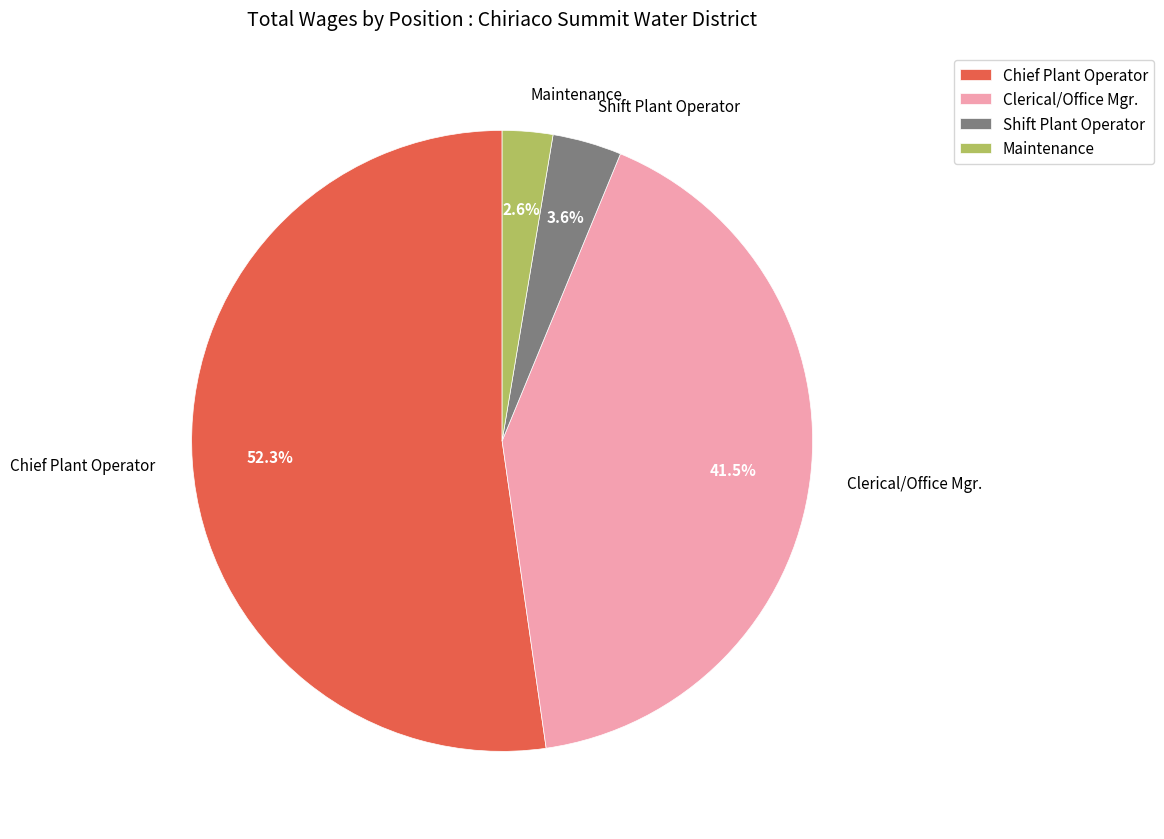

To the nearest percent, what percentage of the pie is Shift Plant Operator?

4%